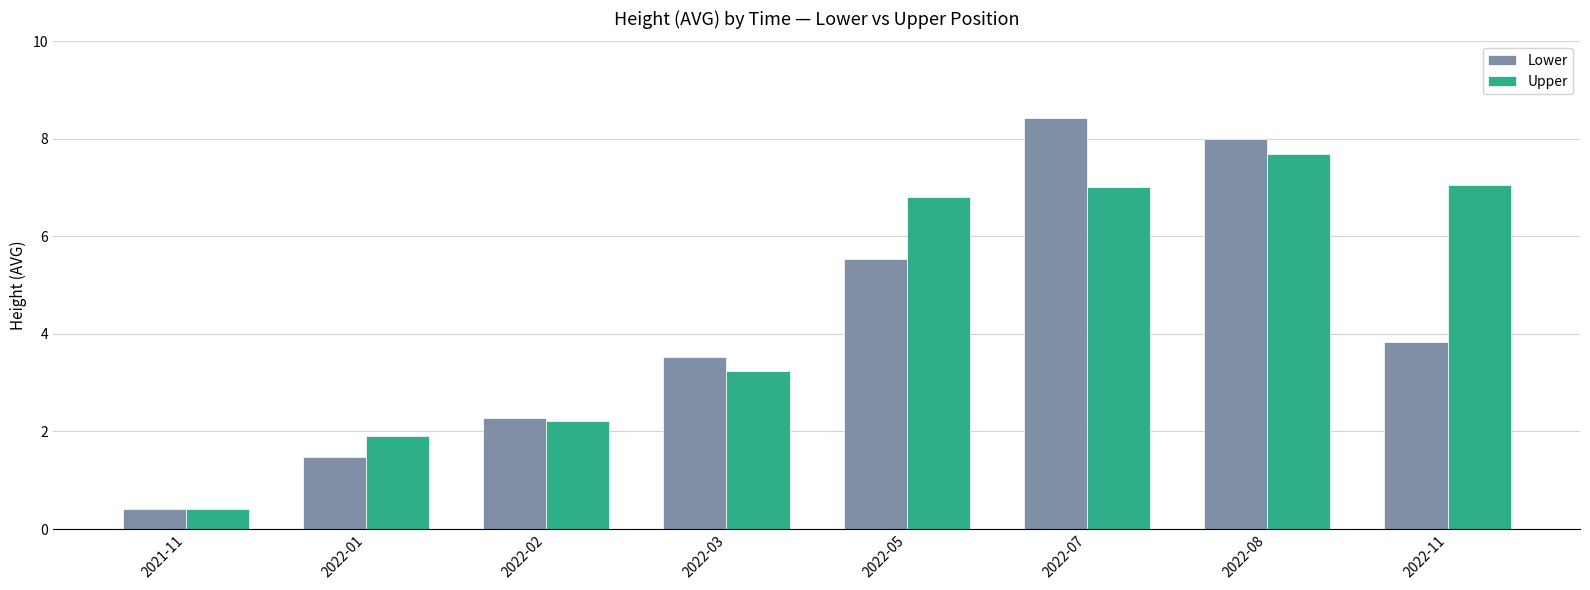

What is the difference between the second highest and minimum values in the Lower series?

7.6